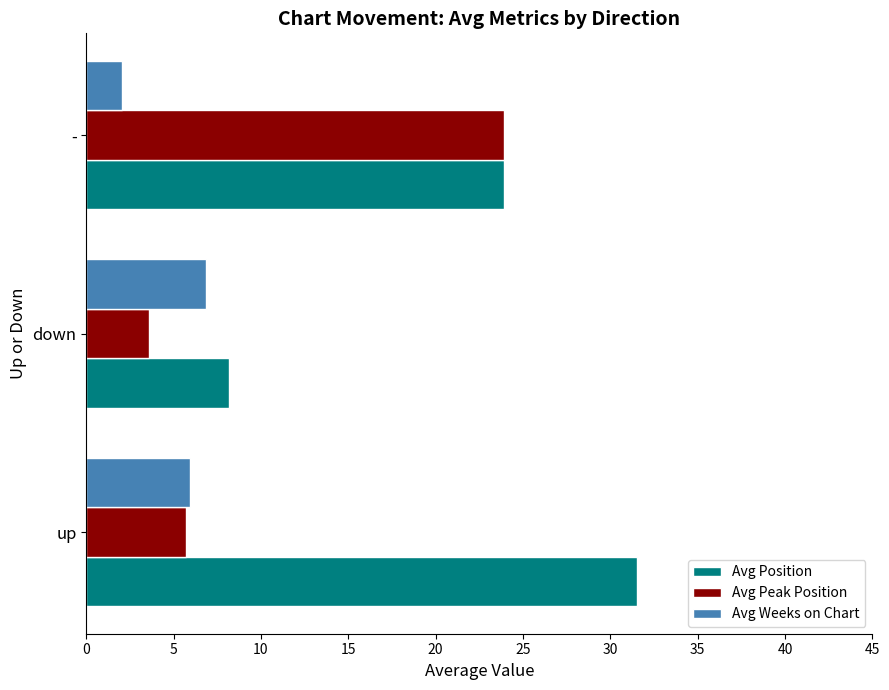

What is the sum of the Avg Weeks on Chart values at - and up?

8.0